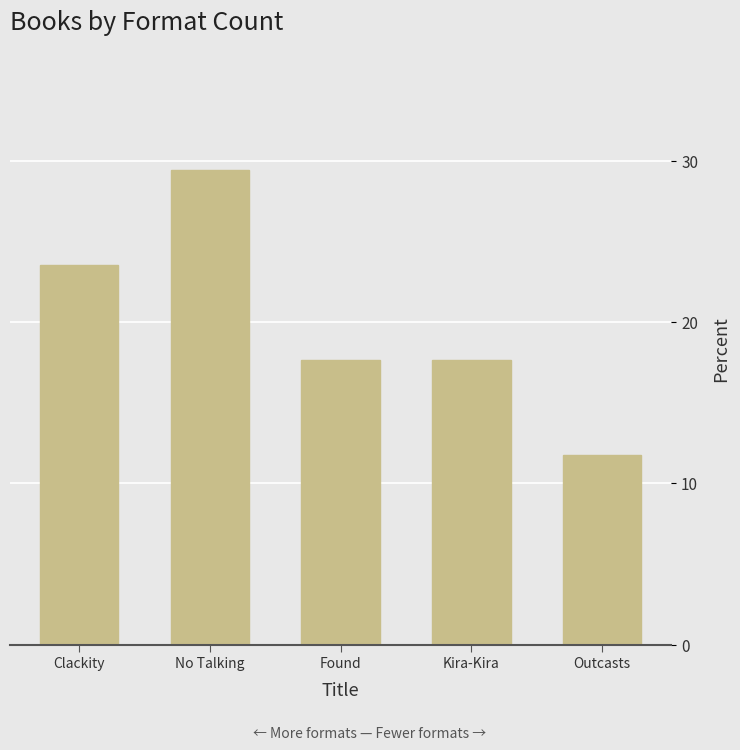

Does the chart contain any negative values?

No